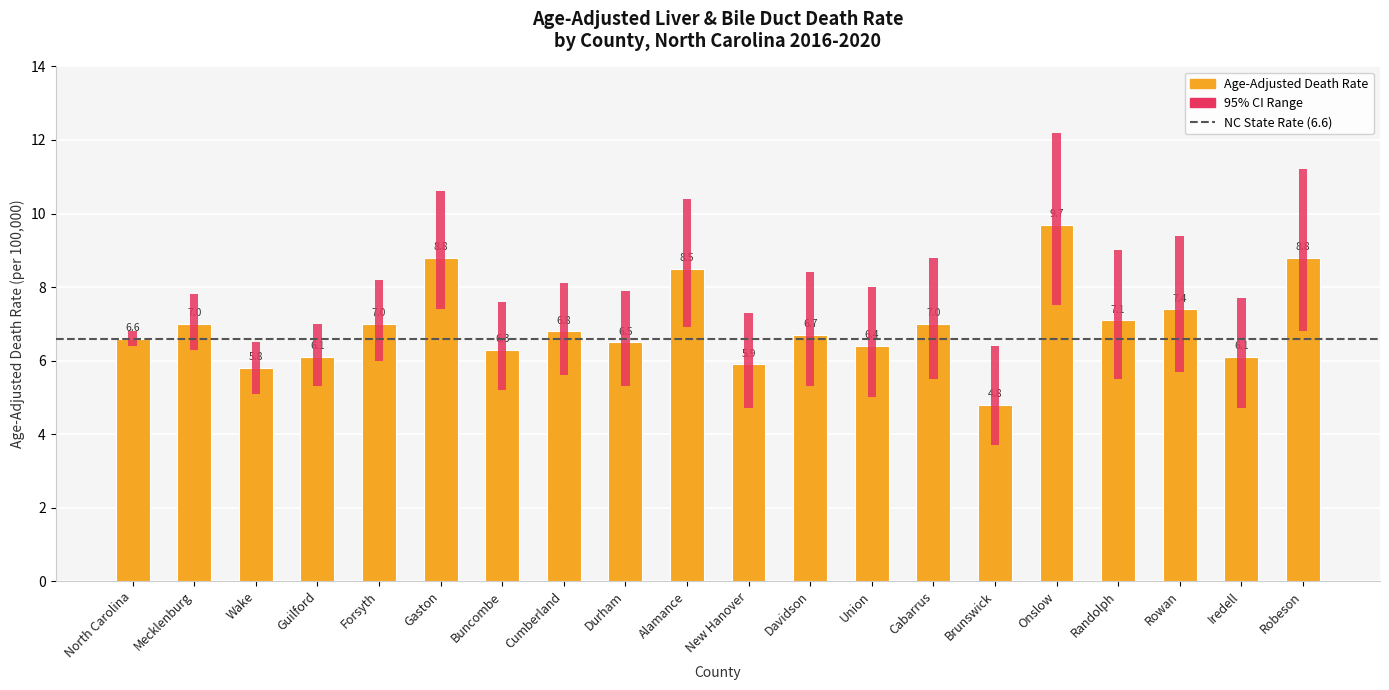

At which label is Upper CI closest to 9?

Randolph